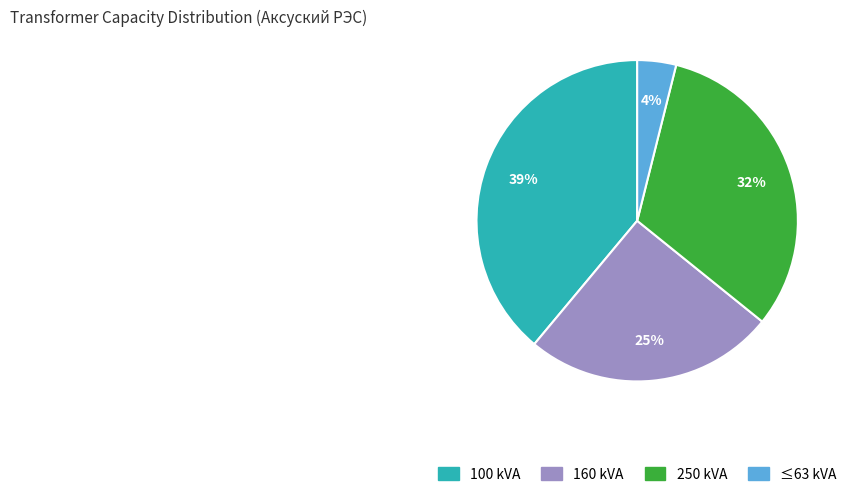

To the nearest percent, what is the average slice percentage?

25%